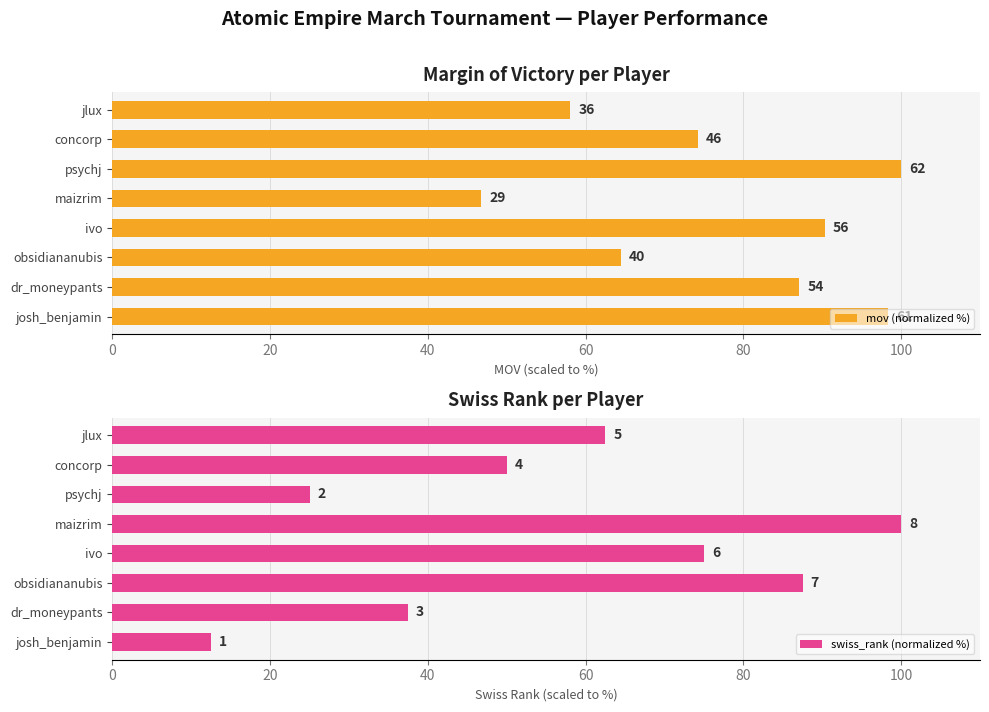

Is the value of mov (normalized %) at jlux greater than the value of swiss_rank (normalized %) at obsidiananubis?

No